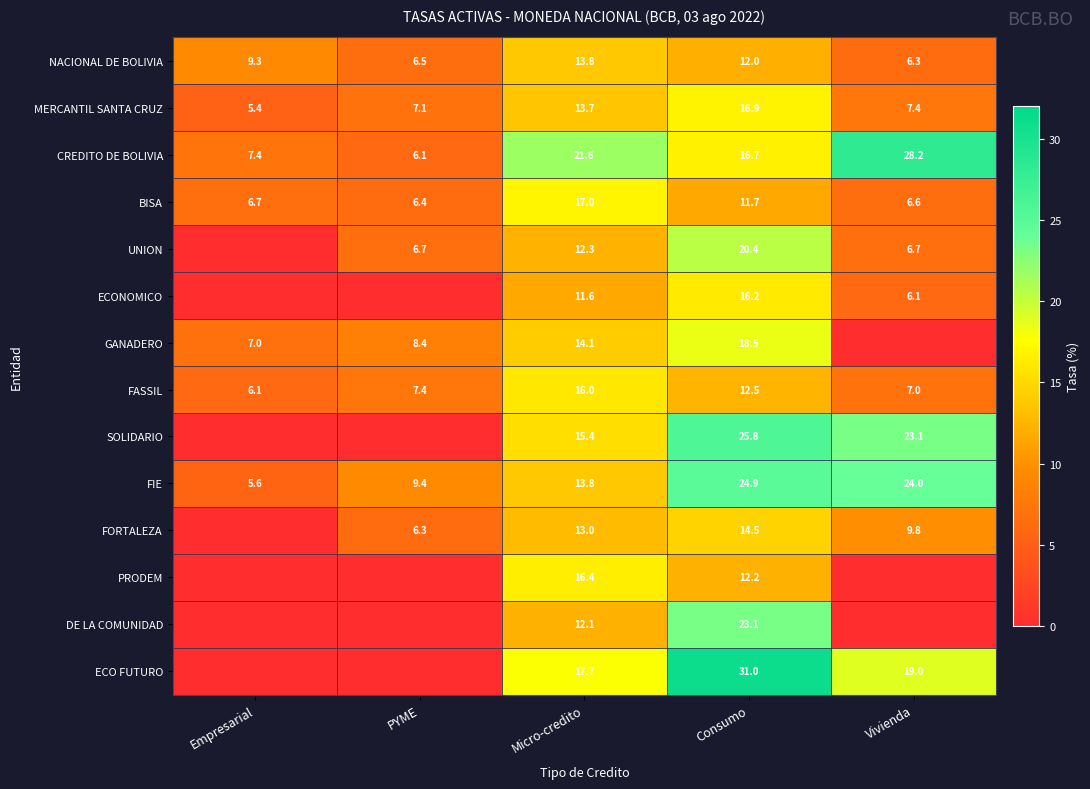

The UNION series shows 20.4 at Consumo. True or false?

True